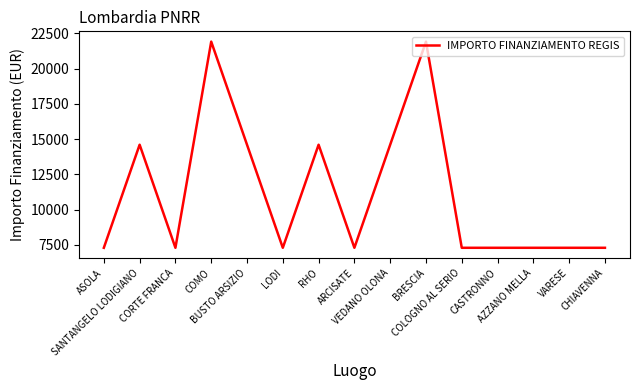

True or false: the data shows 8973 at COMO.

False